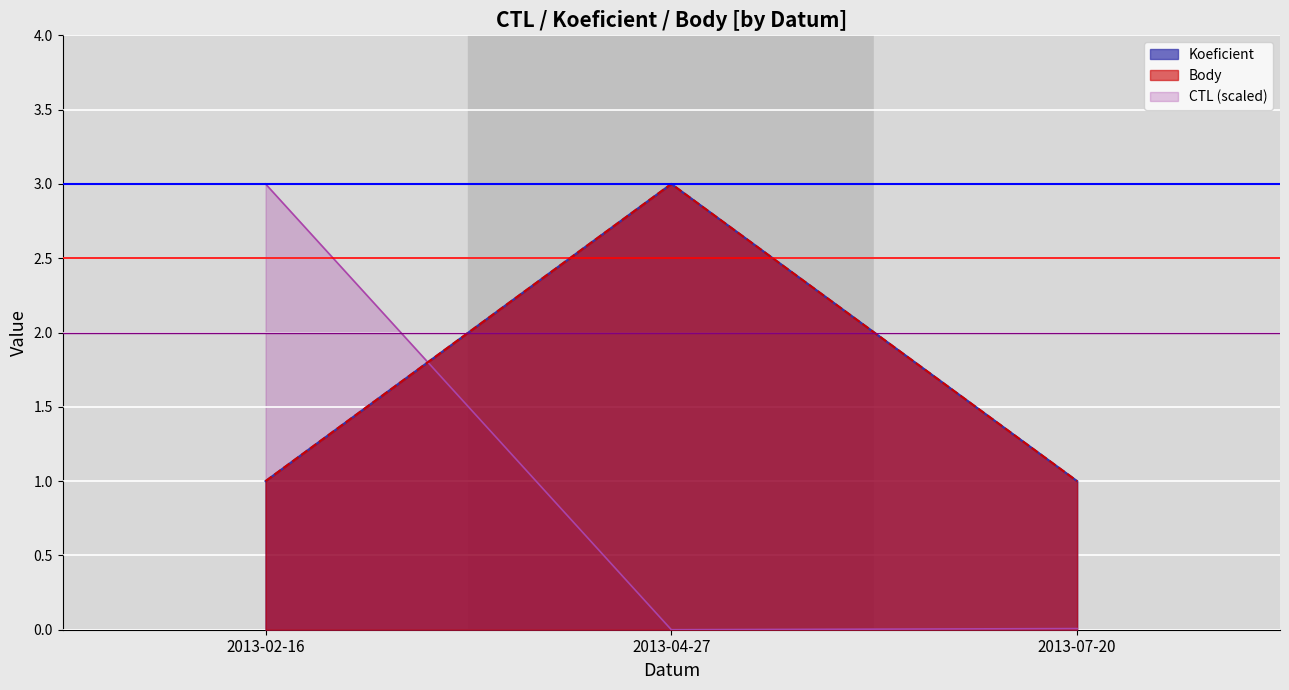

What is the approximate value of Koeficient at 2013-02-16?

1.0